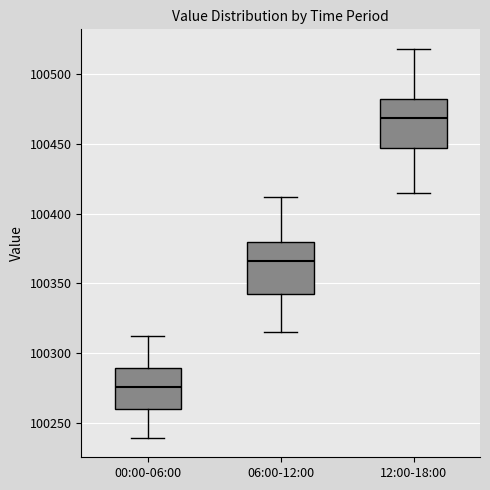

Reading left to right, read every box against the y-axis: the position of its median line, the range the box covers, and the ends of its whiskers. The values are not printed on the chart, so give them approximately, as read against the axis.

00:00-06:00: median 100275, box 100260 to 100290, whiskers 100240 to 100310
06:00-12:00: median 100365, box 100340 to 100380, whiskers 100315 to 100410
12:00-18:00: median 100470, box 100445 to 100485, whiskers 100415 to 100520